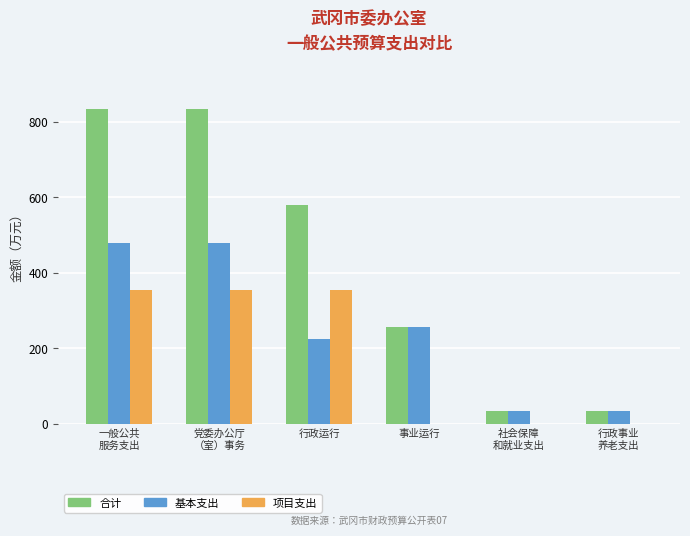

What is the approximate value of 基本支出 at 社会保障
和就业支出?

33.5